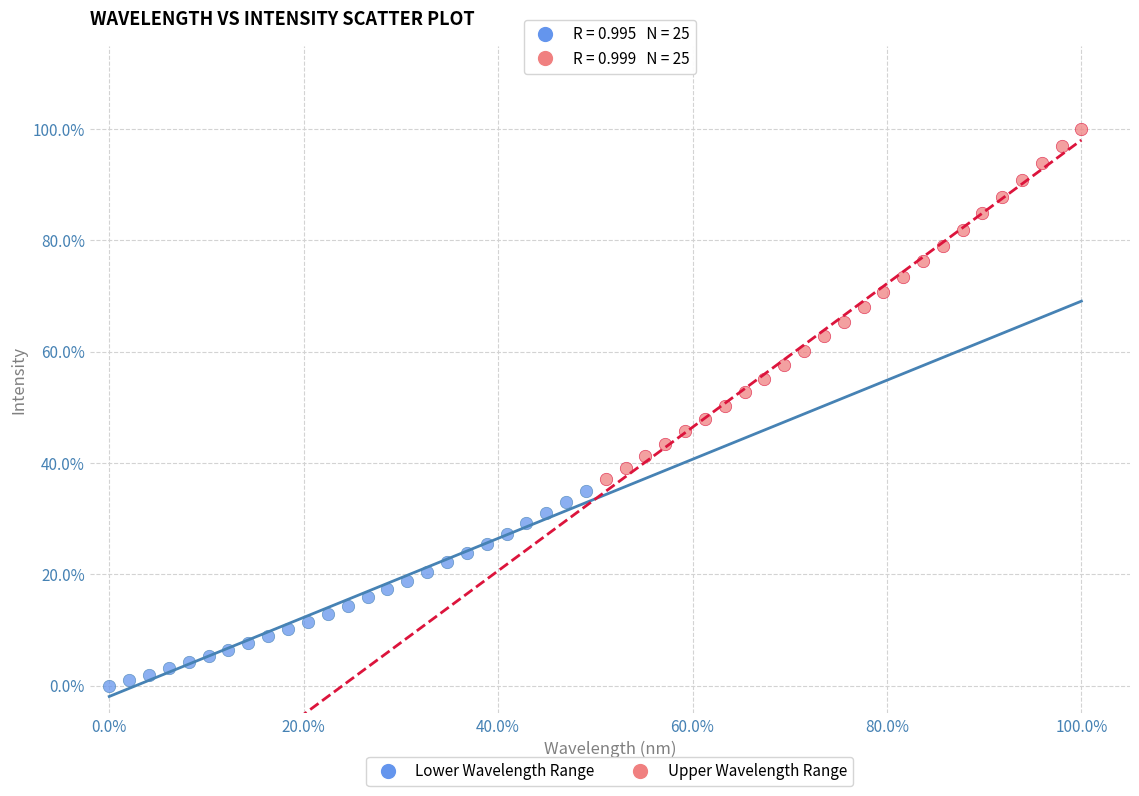

What are all the series names shown in the legend?

Lower Wavelength Range, Upper Wavelength Range